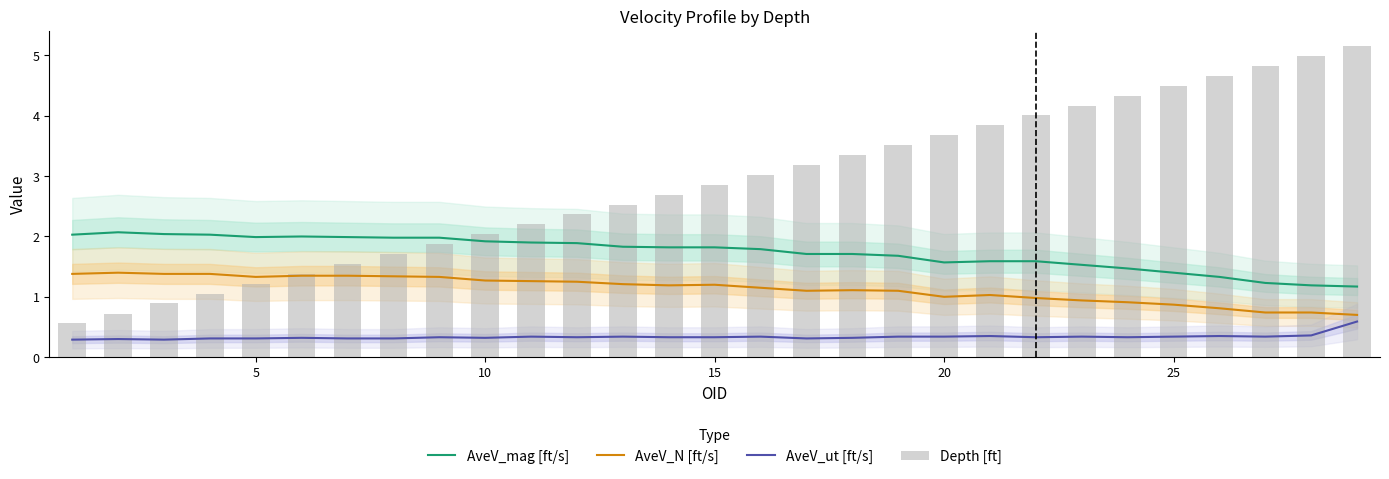

Reading left to right, extract all data points from this chart.

AveV_mag [ft/s]: 2.0	2.1	2.0	2.0	2.0	2.0	2.0	2.0	2.0	1.9	1.9	1.9	1.8	1.8	1.8	1.8	1.7	1.7	1.7	1.6	1.6	1.6	1.5	1.5	1.4	1.3	1.2	1.2	1.2
AveV_N [ft/s]: 1.4	1.4	1.4	1.4	1.3	1.4	1.4	1.3	1.3	1.3	1.3	1.2	1.2	1.2	1.2	1.1	1.1	1.1	1.1	1.0	1.0	1.0	0.9	0.9	0.9	0.8	0.7	0.7	0.7
AveV_ut [ft/s]: 0.3	0.3	0.3	0.3	0.3	0.3	0.3	0.3	0.3	0.3	0.3	0.3	0.3	0.3	0.3	0.3	0.3	0.3	0.3	0.3	0.3	0.3	0.3	0.3	0.3	0.3	0.3	0.4	0.6
Depth [ft]: 0.6	0.7	0.9	1.1	1.2	1.4	1.6	1.7	1.9	2.0	2.2	2.4	2.5	2.7	2.9	3.0	3.2	3.4	3.5	3.7	3.8	4.0	4.2	4.3	4.5	4.7	4.8	5.0	5.2